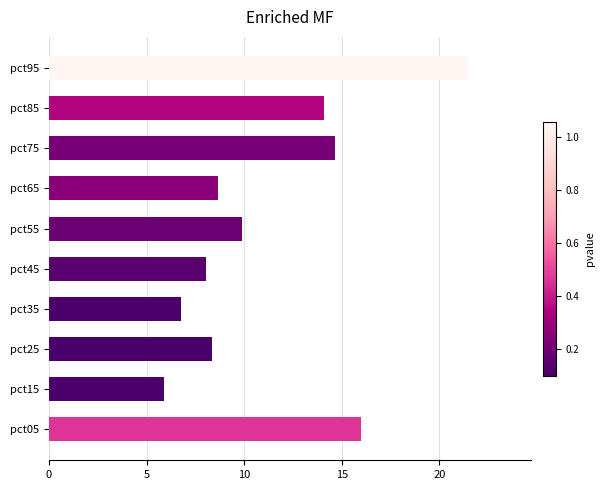

Reading bottom to top, extract all data points from this chart.

pct05=16.0	pct15=5.9	pct25=8.3	pct35=6.8	pct45=8.1	pct55=9.9	pct65=8.7	pct75=14.6	pct85=14.1	pct95=21.5